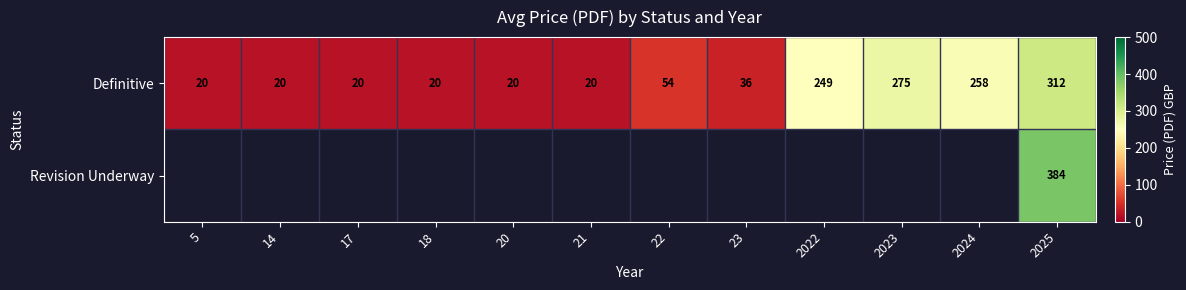

What is the difference between the maximum and second lowest values in the Definitive series?

292